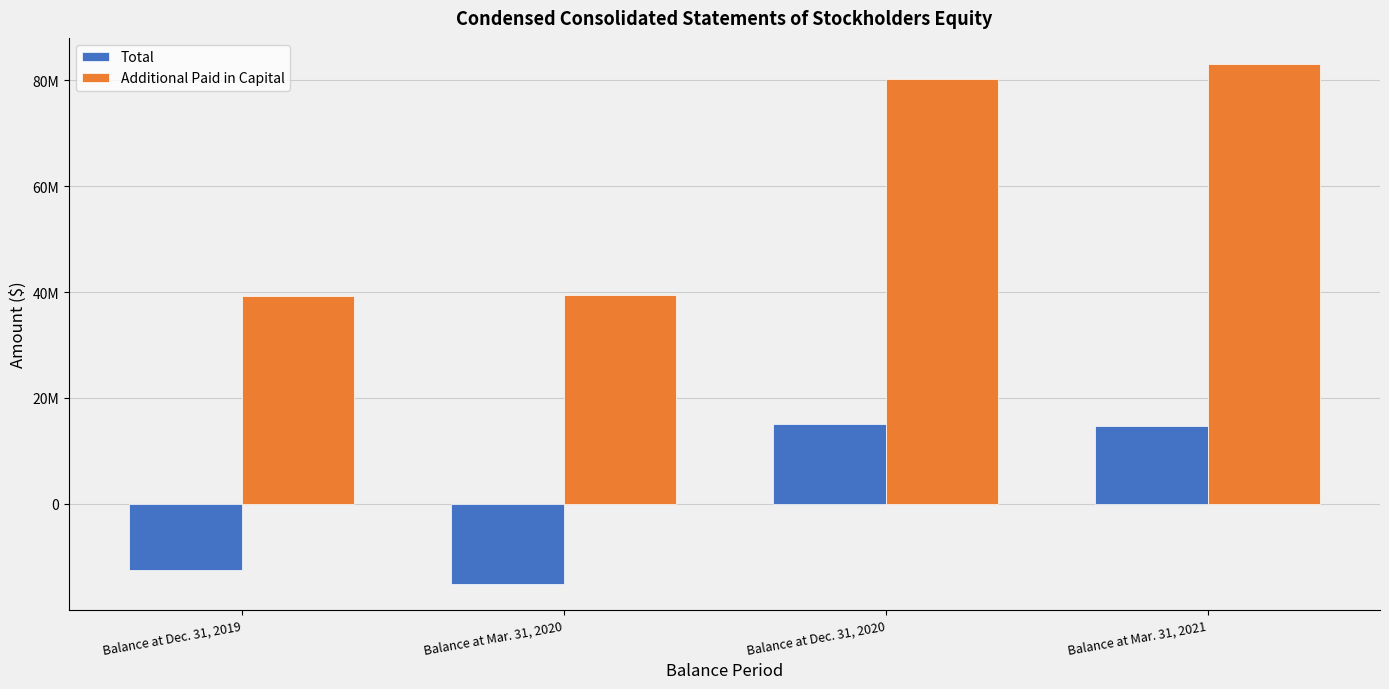

What position from the right is Balance at Dec. 31, 2019?

4